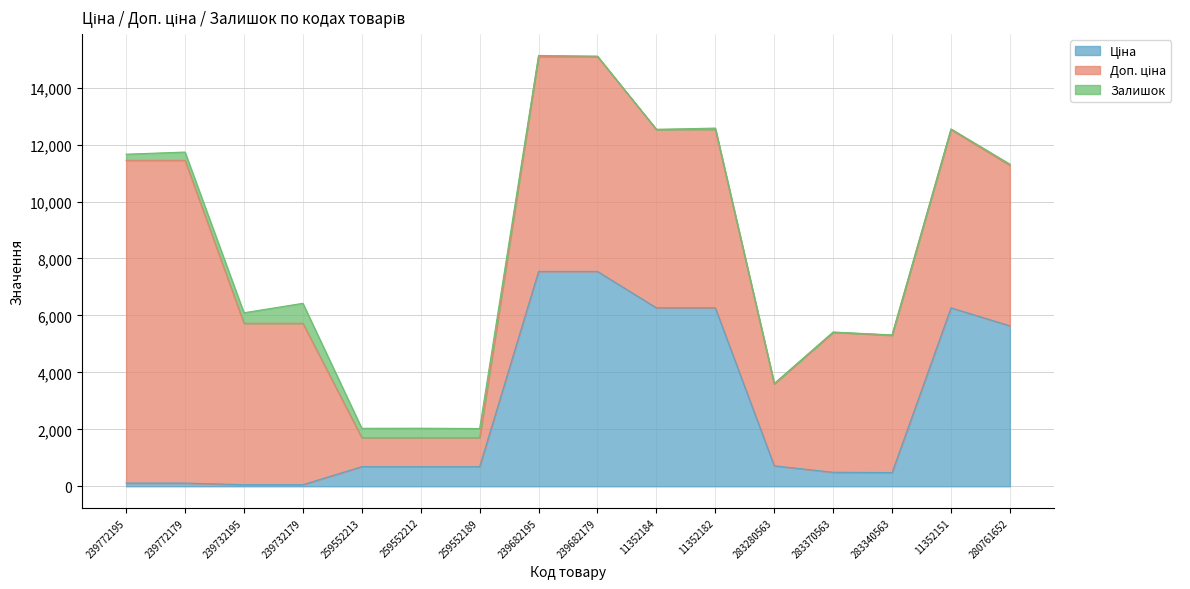

What is the sum of all Ціна values?

43628.6